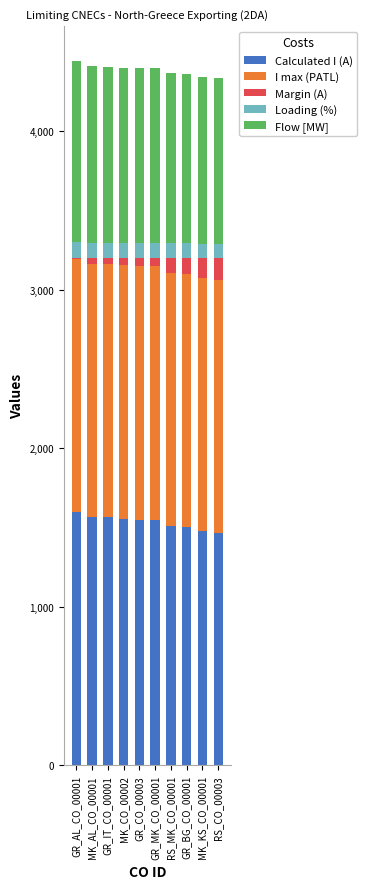

What is the maximum value for Calculated I (A)?

1597